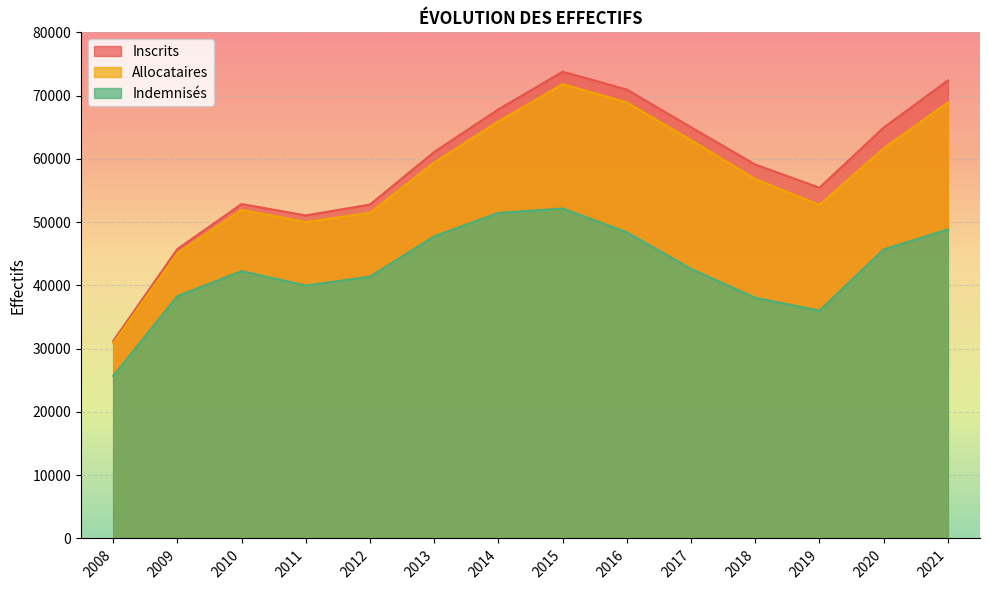

The value of Indemnisés at 2015 is 31841.5. True or false?

False